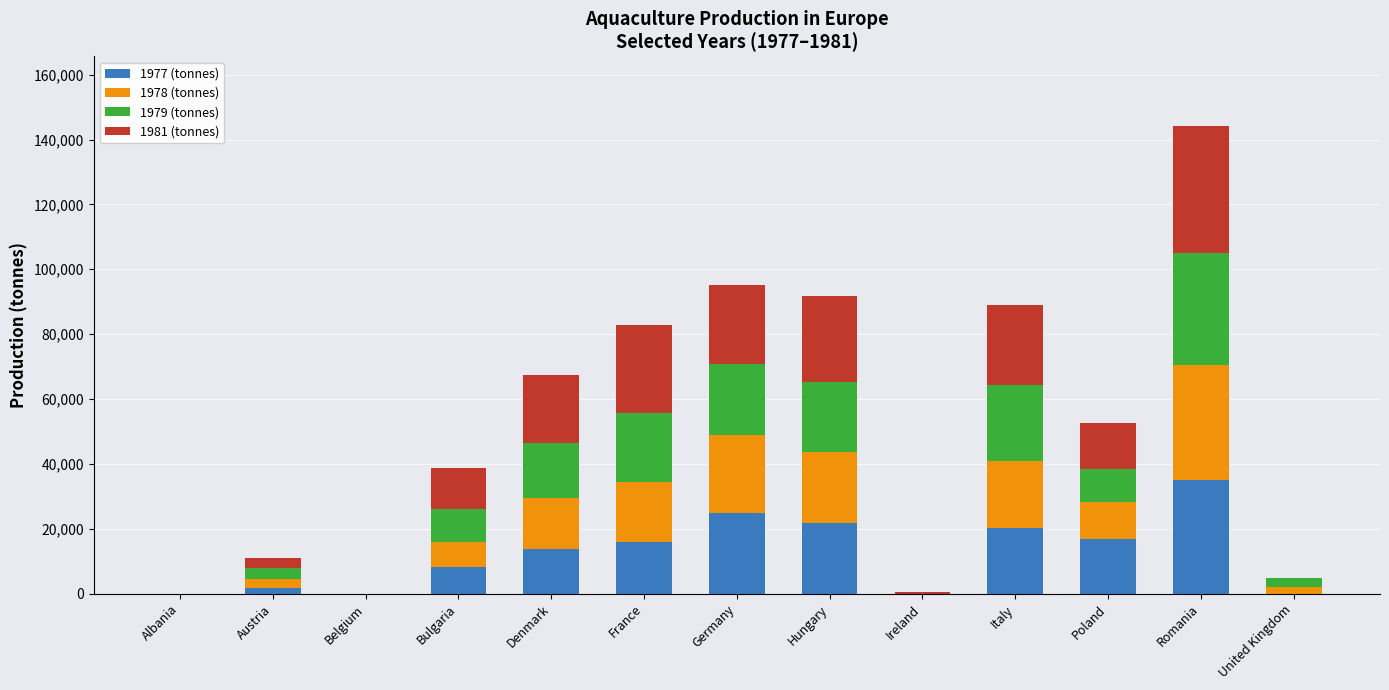

Which category has the highest value in the 1977 (tonnes) series?

Romania